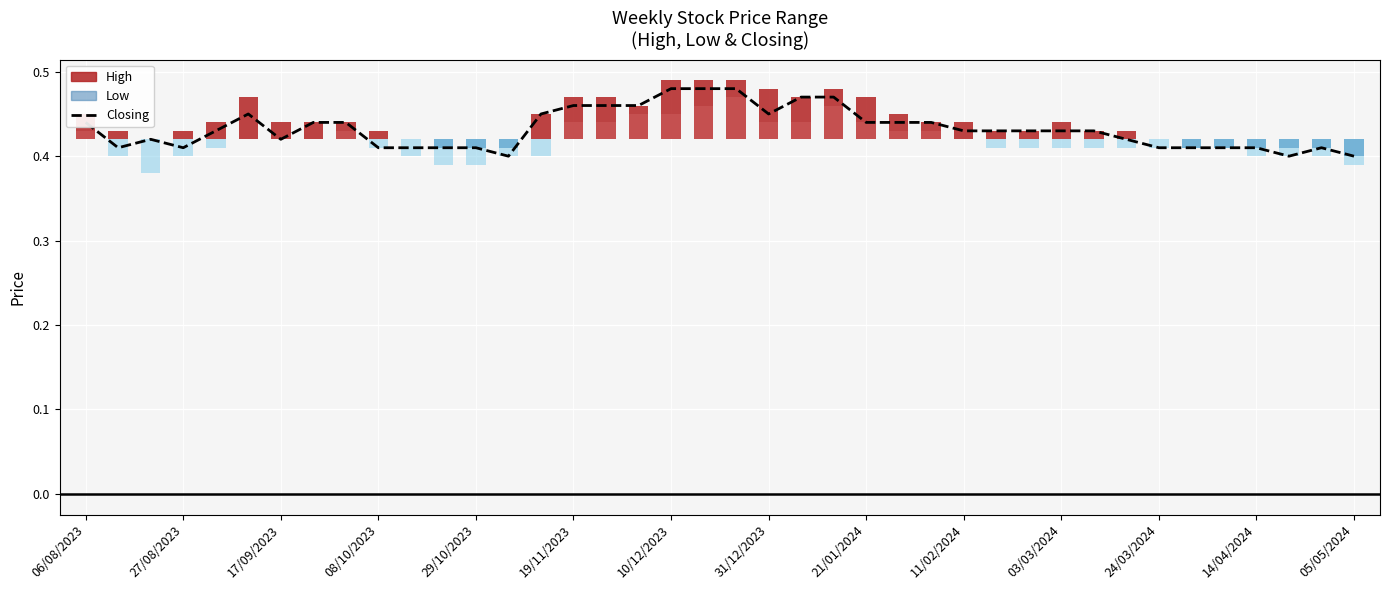

What position from the right is 22?

18